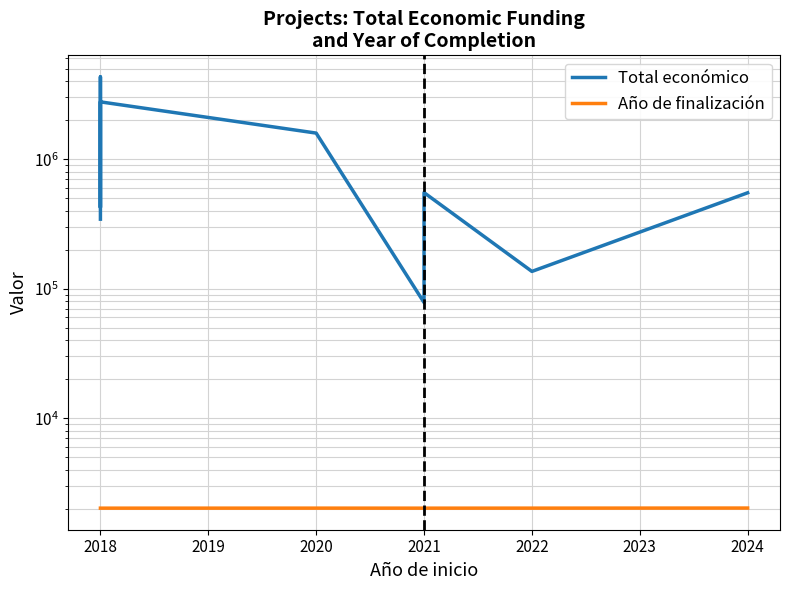

Reading right to left, list all the values displayed in this chart.

Total económico: 550111	135984	552147	78216	1589765	2769359	424493	4316373	344243
Año de finalización: 2027	2024	2023	2023	2024	2023	2023	2023	2023